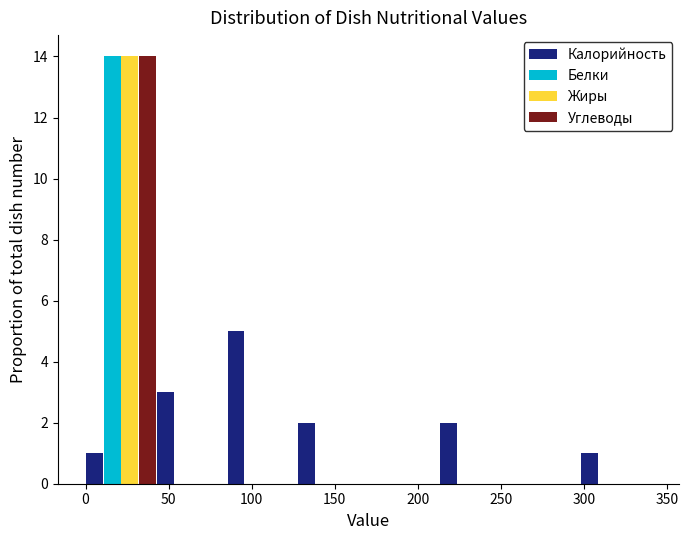

What is the height of the Белки bar covering 0 to 45 on the x-axis? Neither the bar edges nor the heights are printed on the chart, so give them approximately, as read against the axes.

14